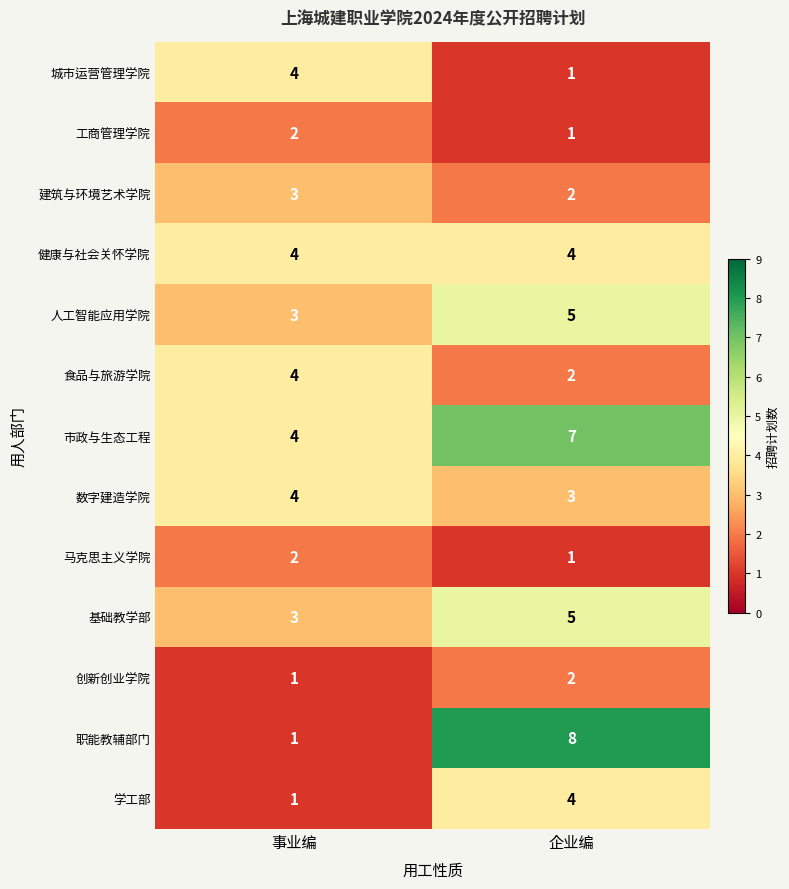

How many values in the 数字建造学院 series are below 4?

1